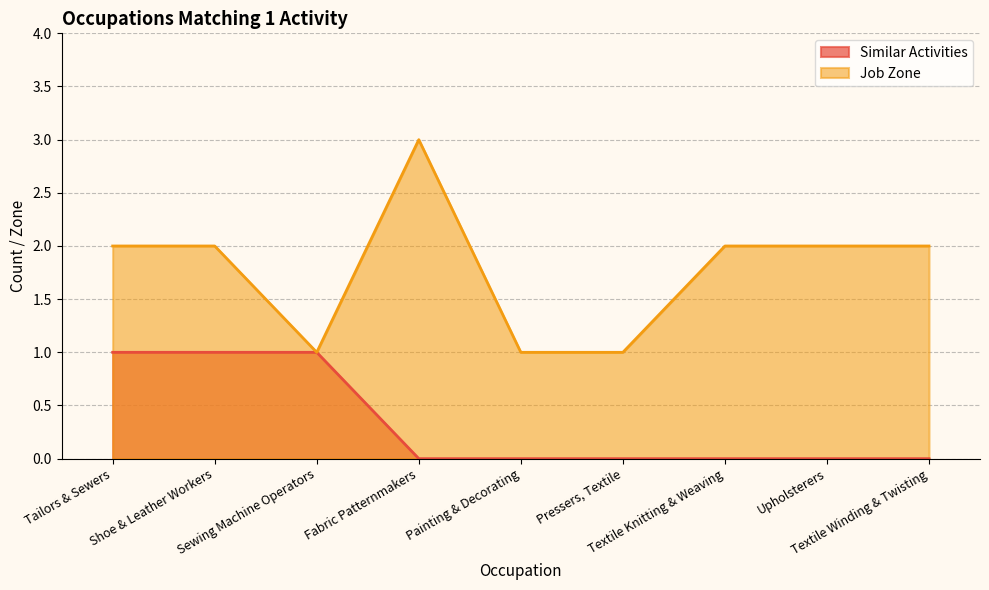

What is the spread (max minus min) of values at Fabric Patternmakers?

3